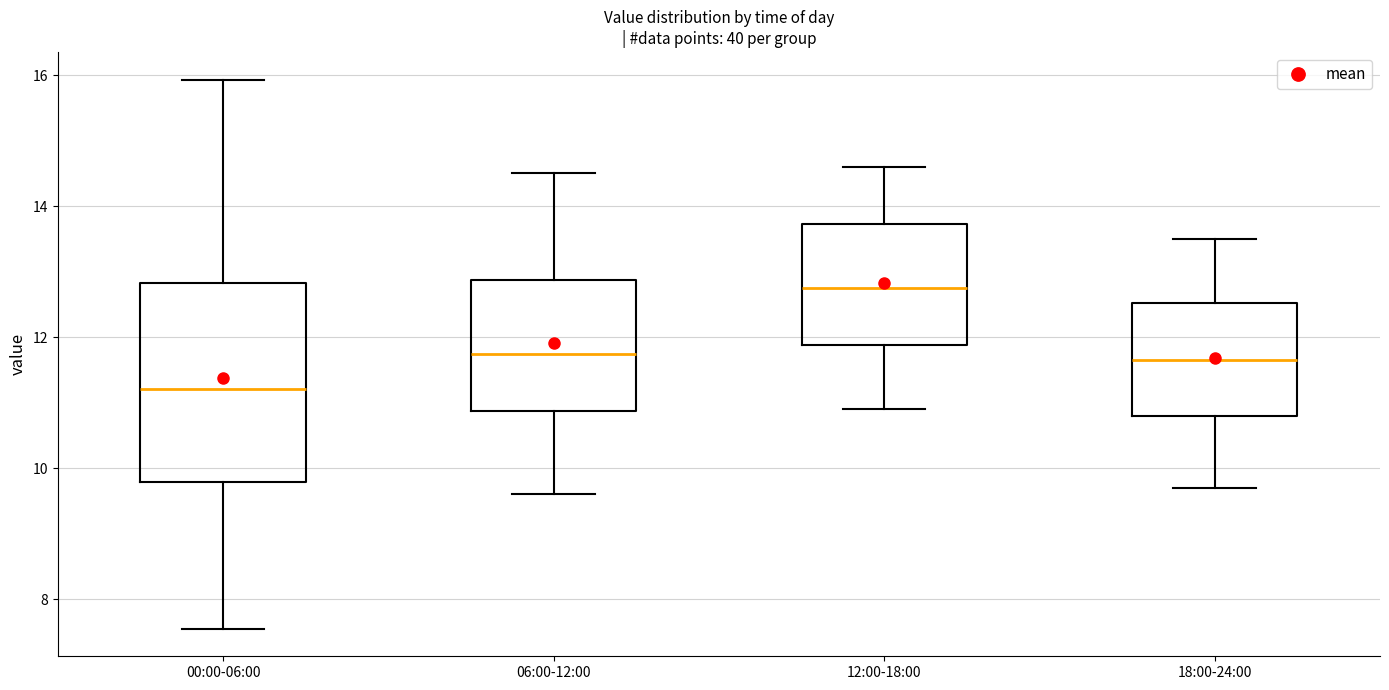

Where does the upper whisker of the box for 06:00-12:00 end on the y-axis? The values are not printed on the chart, so give them approximately, as read against the axis.

14.6